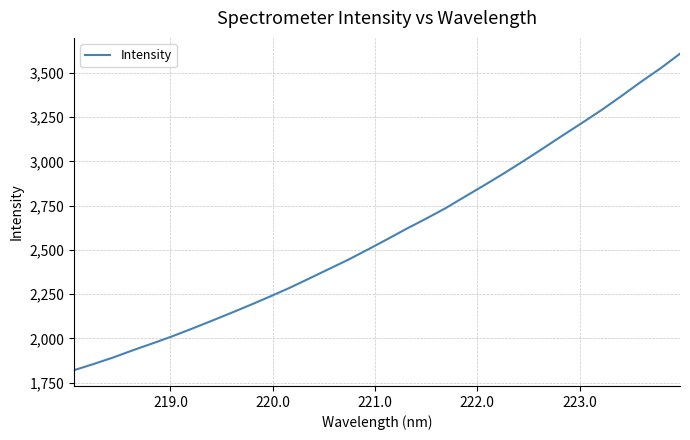

What is the maximum value shown in the chart?

3607.4